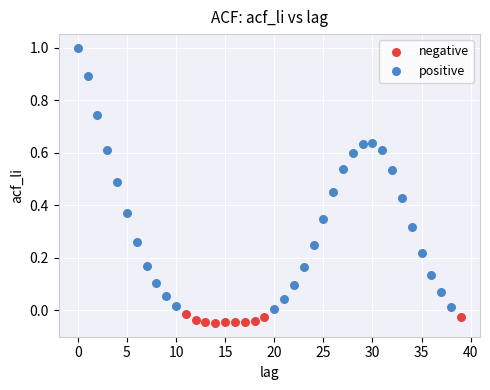

Which series contains the highest Y value?

positive